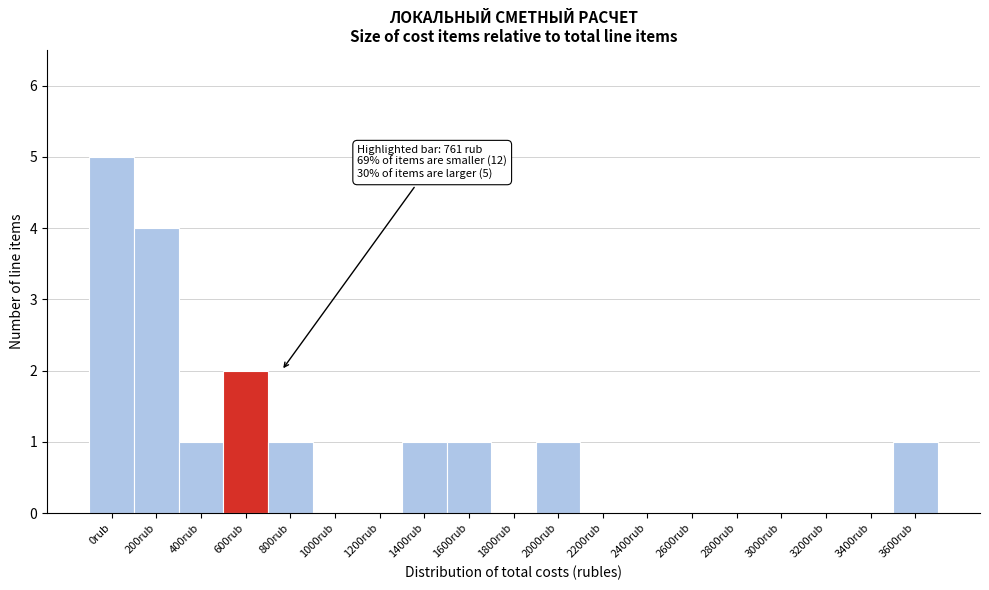

Reading left to right, what are all the values shown in this chart?

0rub=5	200rub=4	400rub=1	600rub=2	800rub=1	1000rub=0	1200rub=0	1400rub=1	1600rub=1	1800rub=0	2000rub=1	2200rub=0	2400rub=0	2600rub=0	2800rub=0	3000rub=0	3200rub=0	3400rub=0	3600rub=1